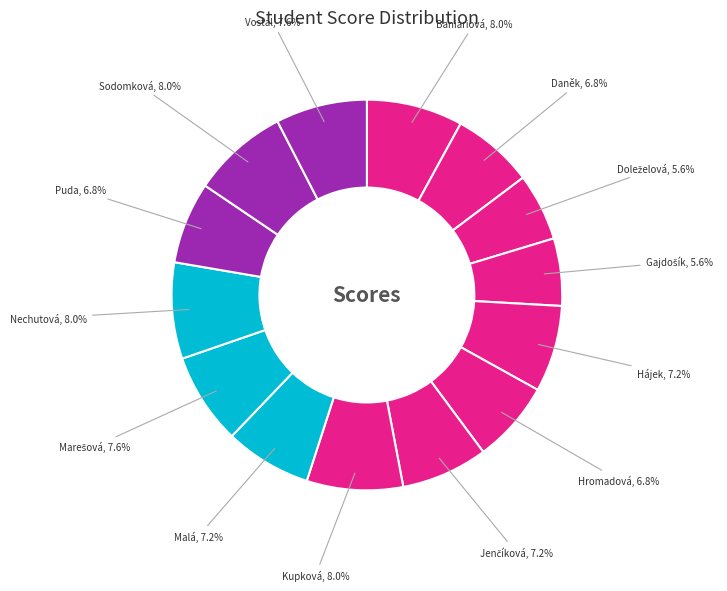

Rank the categories by value from lowest to highest.

Doleželová, Gajdošík, Daněk, Hromadová, Puda, Hájek, Jenčíková, Malá, Marešová, Vostal, Baniariová, Kupková, Nechutová, Sodomková